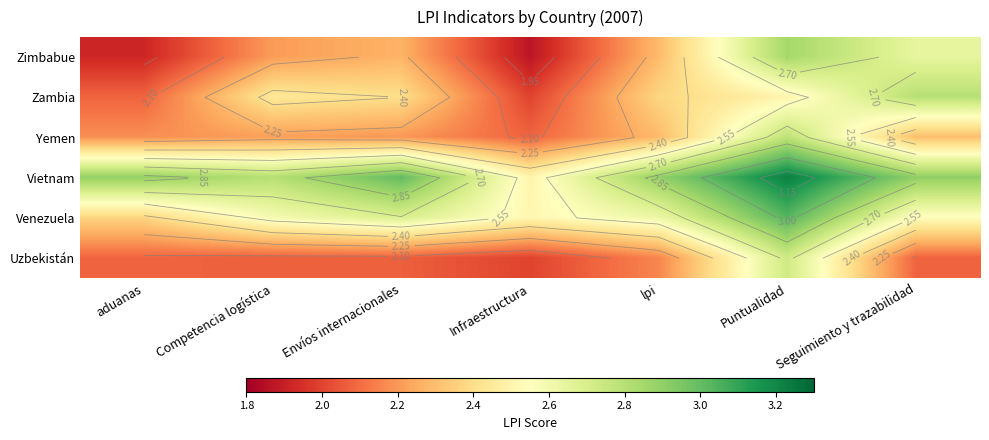

What is the minimum value shown in the chart?

1.9